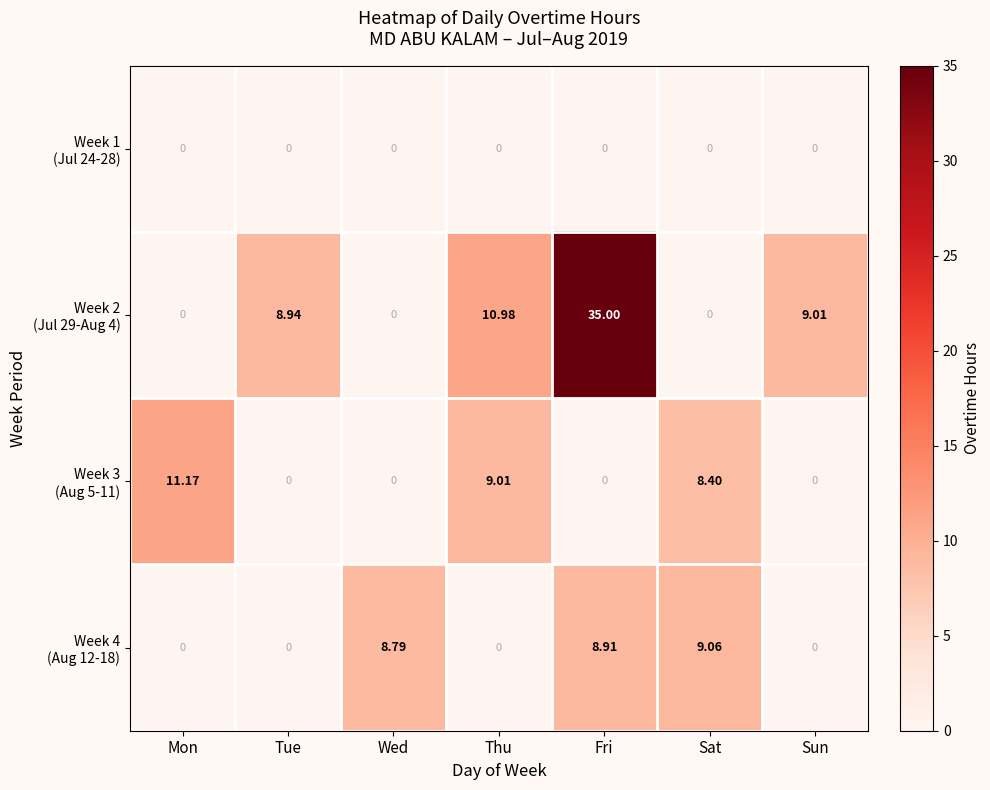

What is the difference between the highest and lowest values at Sun?

9.0